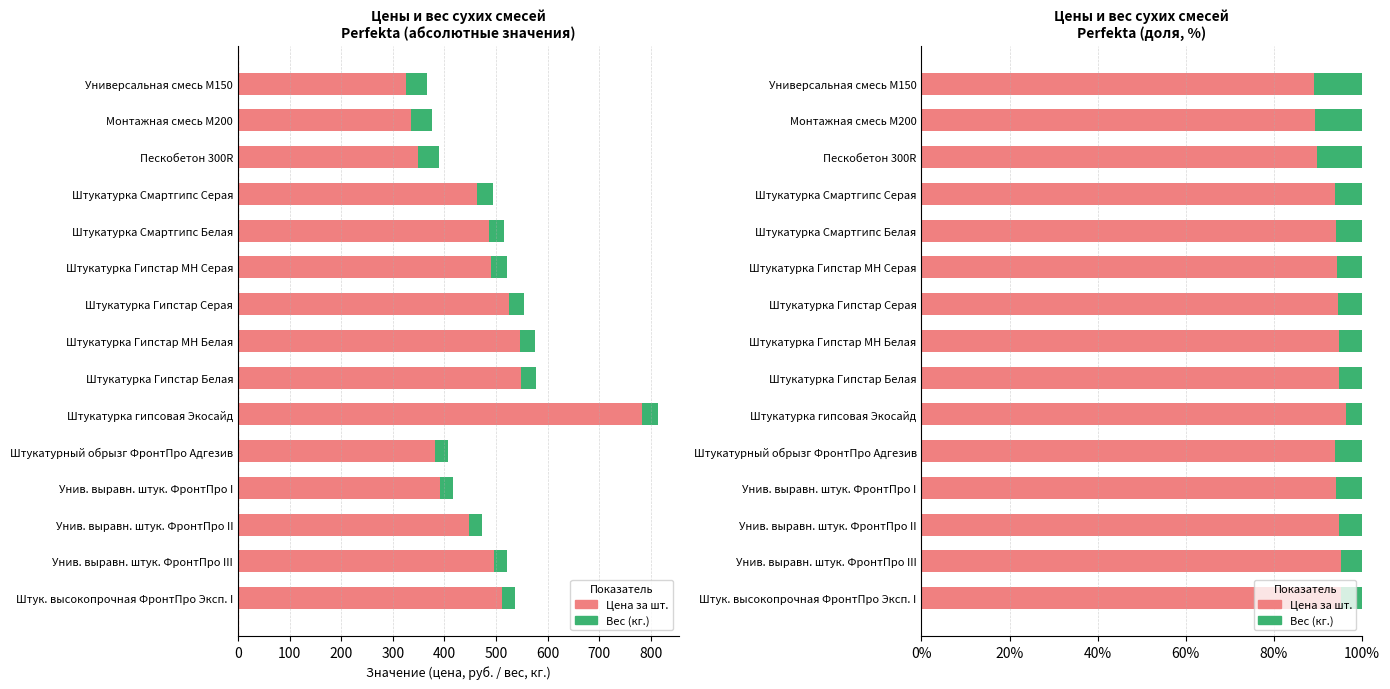

List the series in order of their overall mean, highest first.

Цена за шт., Вес (кг.)